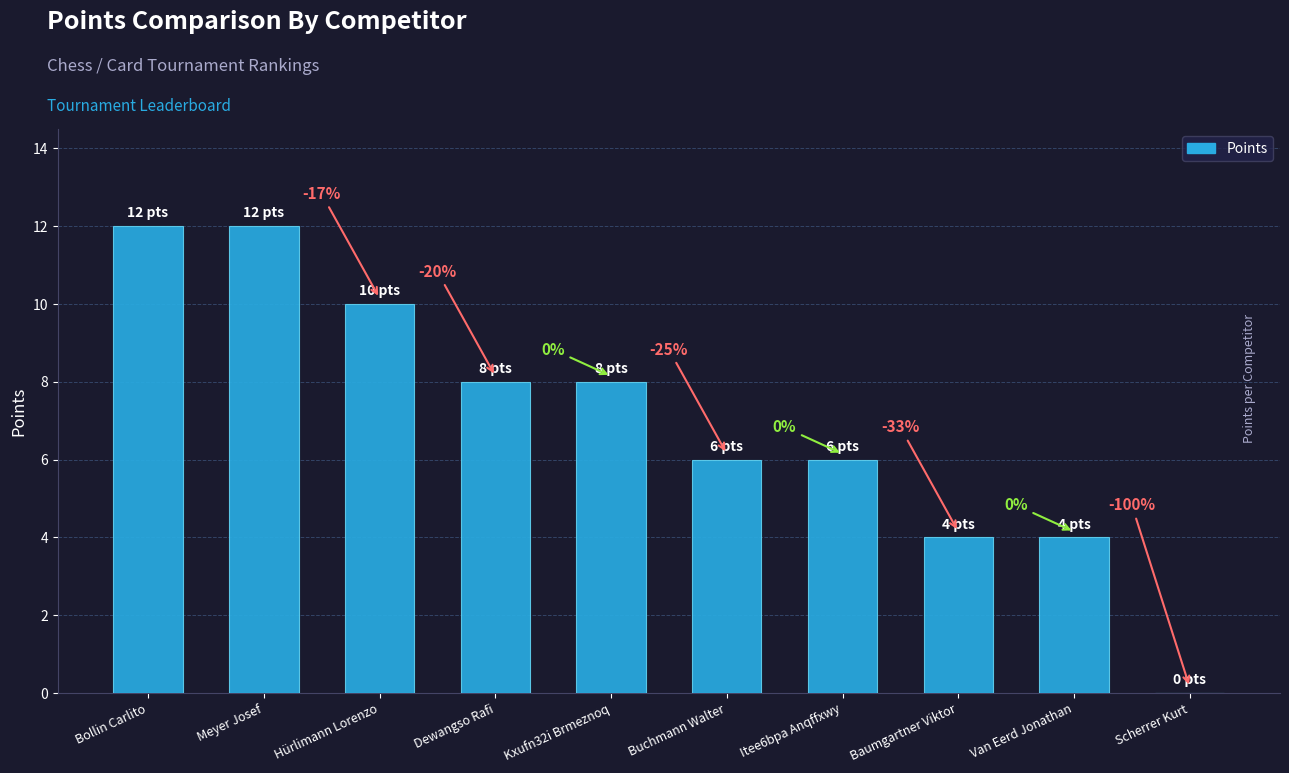

Reading left to right, list all the values displayed in this chart.

12	12	10	8	8	6	6	4	4	0